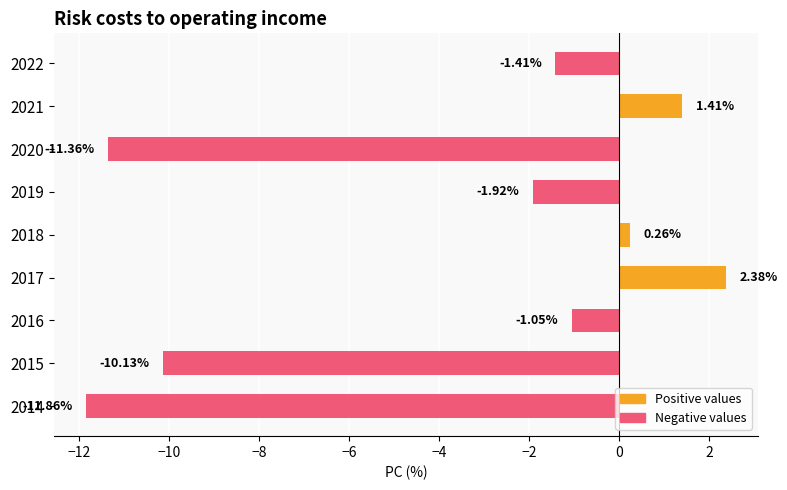

List the labels in order of value, smallest first.

2014, 2020, 2015, 2019, 2022, 2016, 2018, 2021, 2017